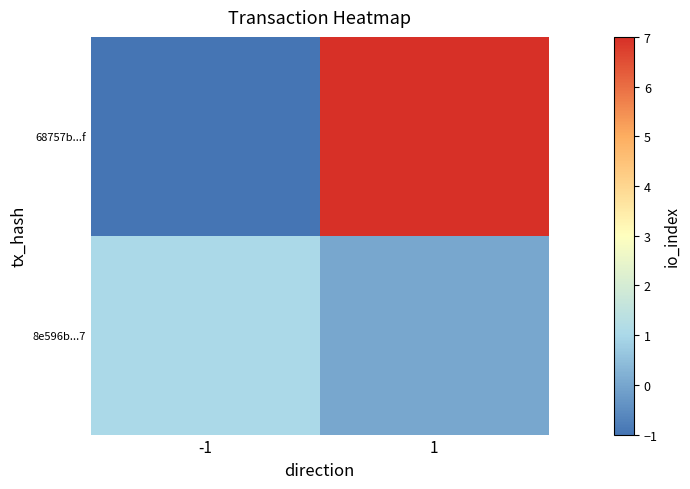

Reading left to right, extract all data points from this chart.

68757b...f: -1=-1	1=7
8e596b...7: -1=1	1=0